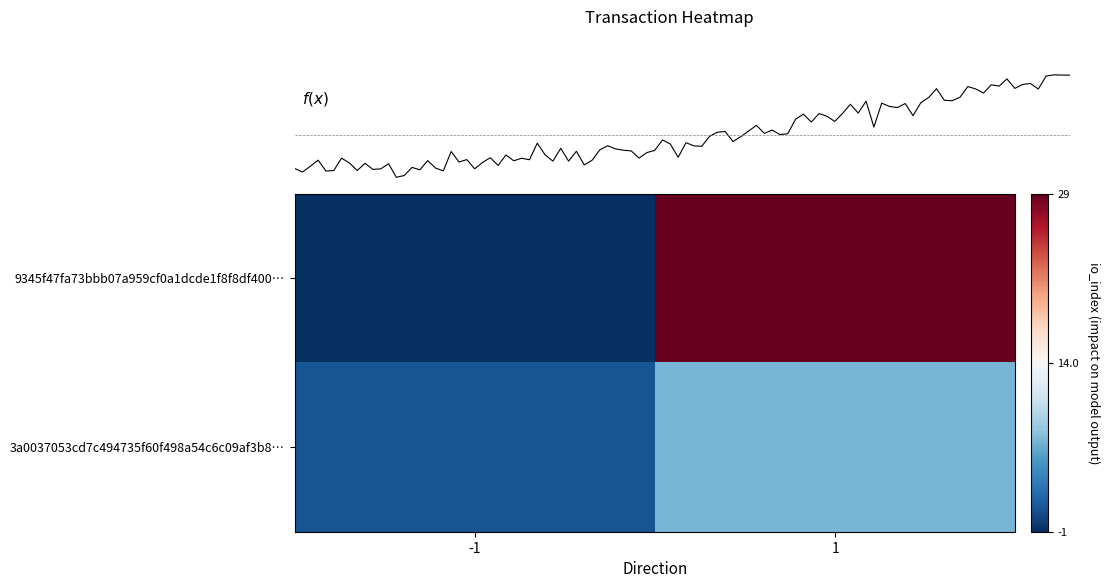

Which series has the largest range (max minus min)?

9345f47fa73bbb07a959cf0a1dcde1f8f8df400